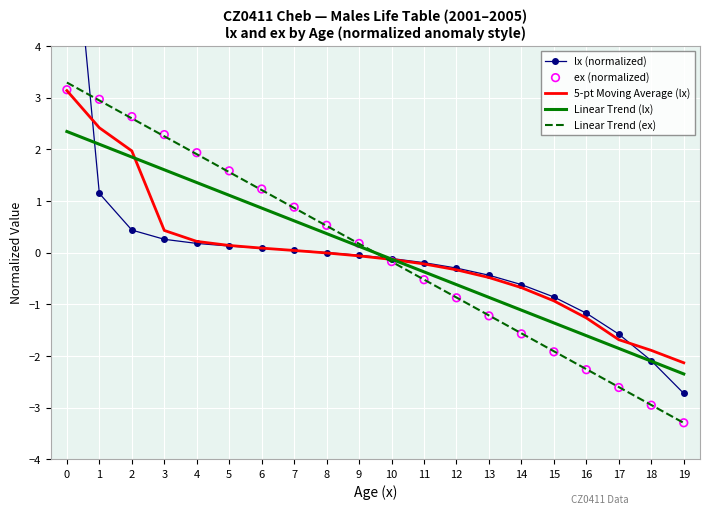

Which series reaches the minimum Y coordinate?

Linear Trend (ex)